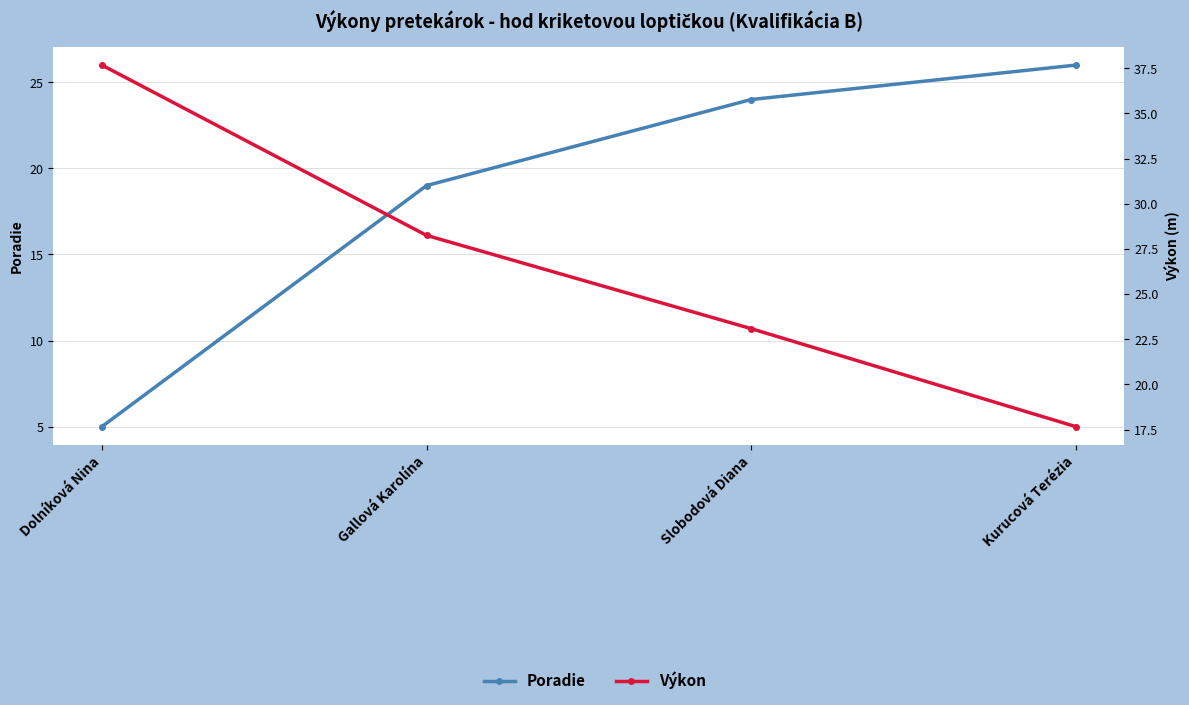

What is the spread (max minus min) of values at Dolníková Nina?

32.7